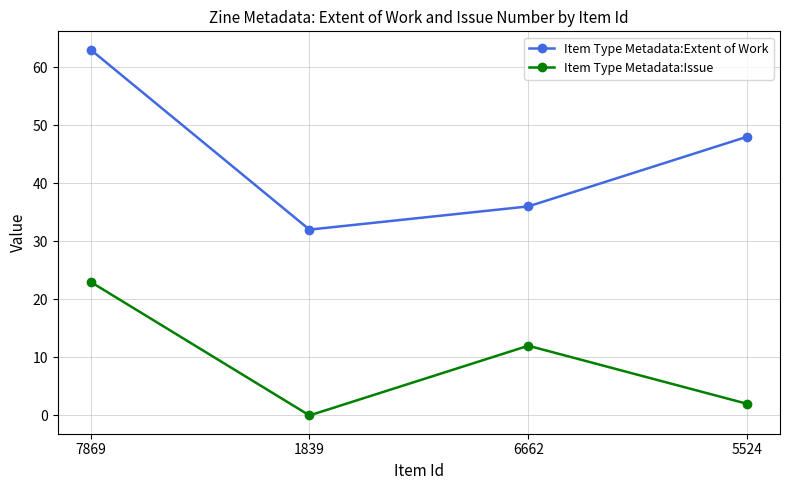

What is the approximate value of Item Type Metadata:Issue at 5524?

2